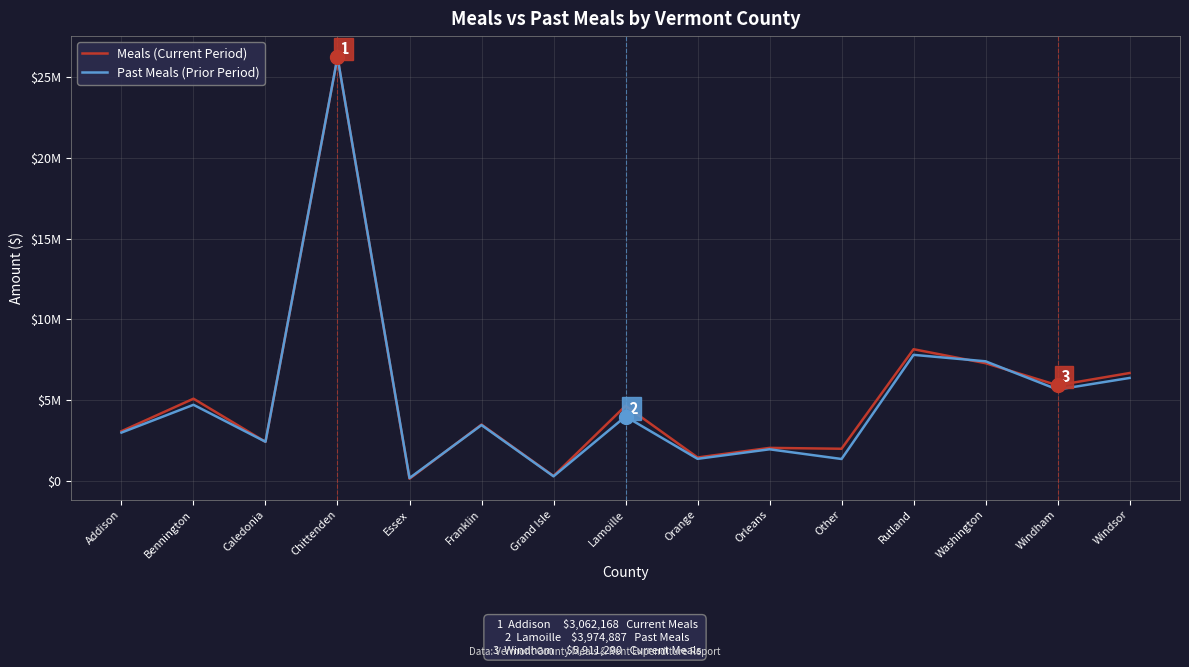

True or false: Meals (Current Period) has a value of 3298025.3 at Caledonia.

False